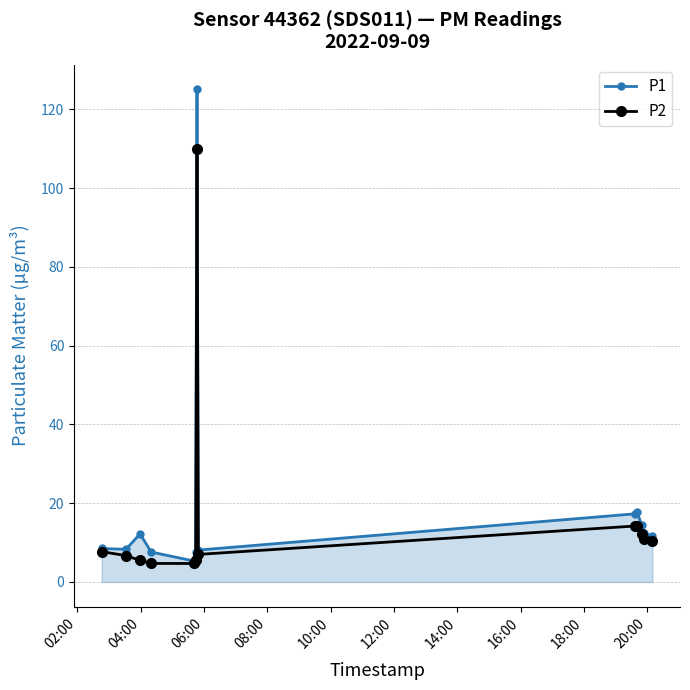

How many categories are shown in the chart?

13